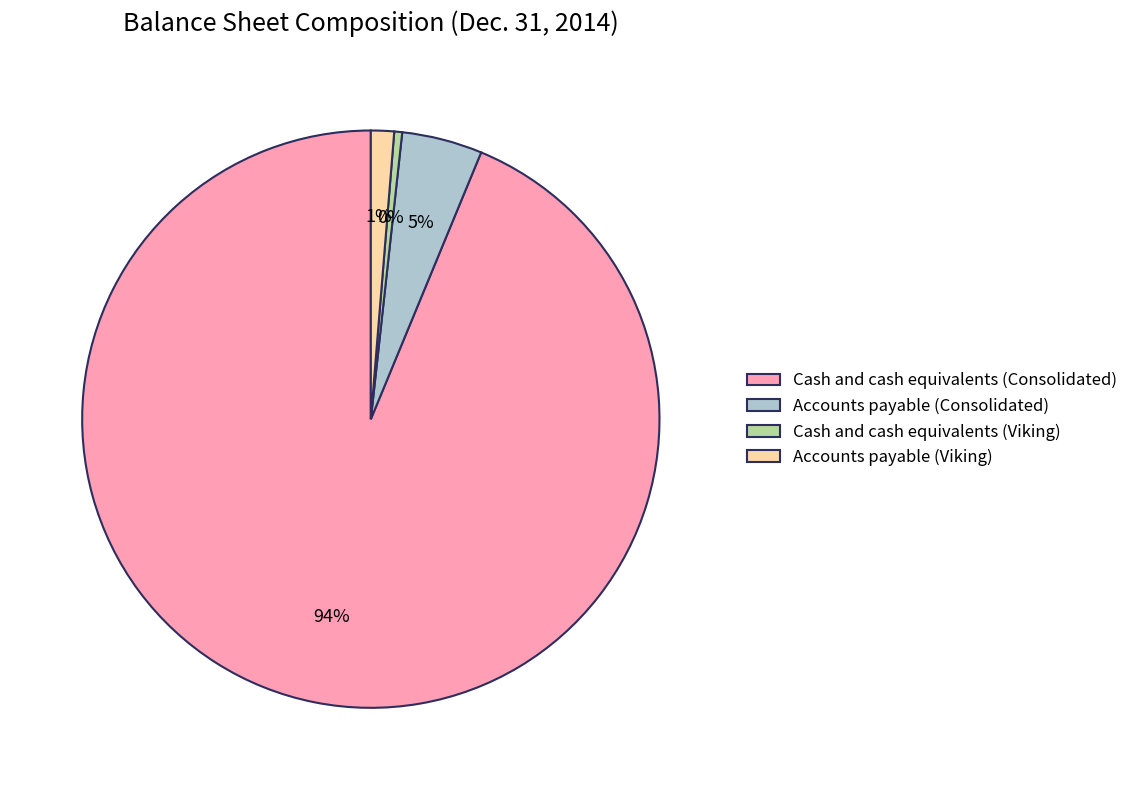

True or false: Accounts payable (Viking) accounts for 1% of the total.

True